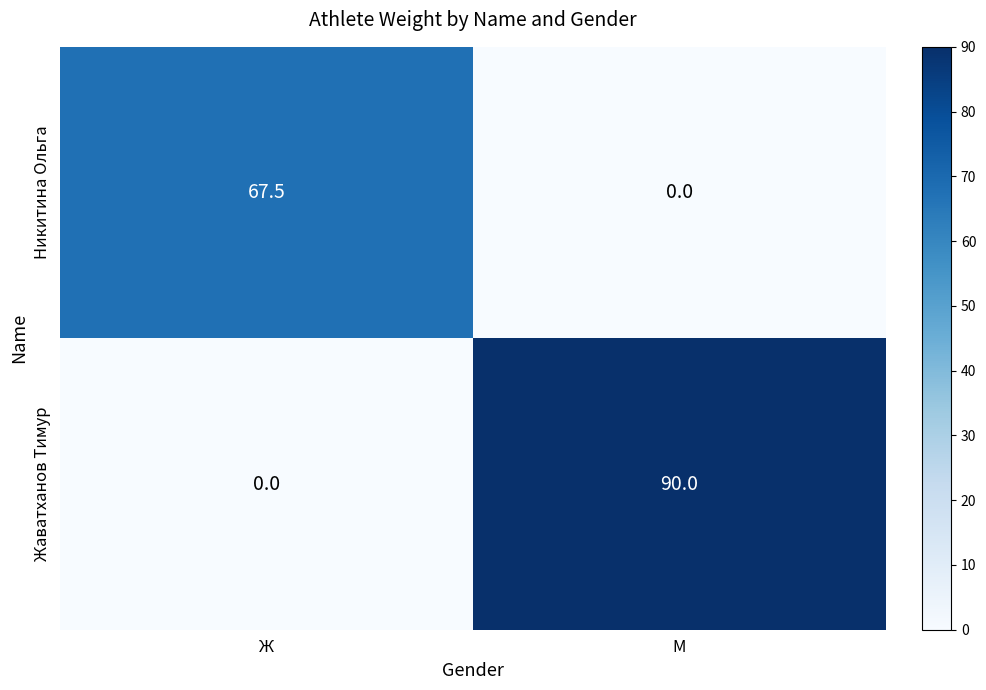

True or false: Никитина Ольга has a value of 67.5 at Ж.

True